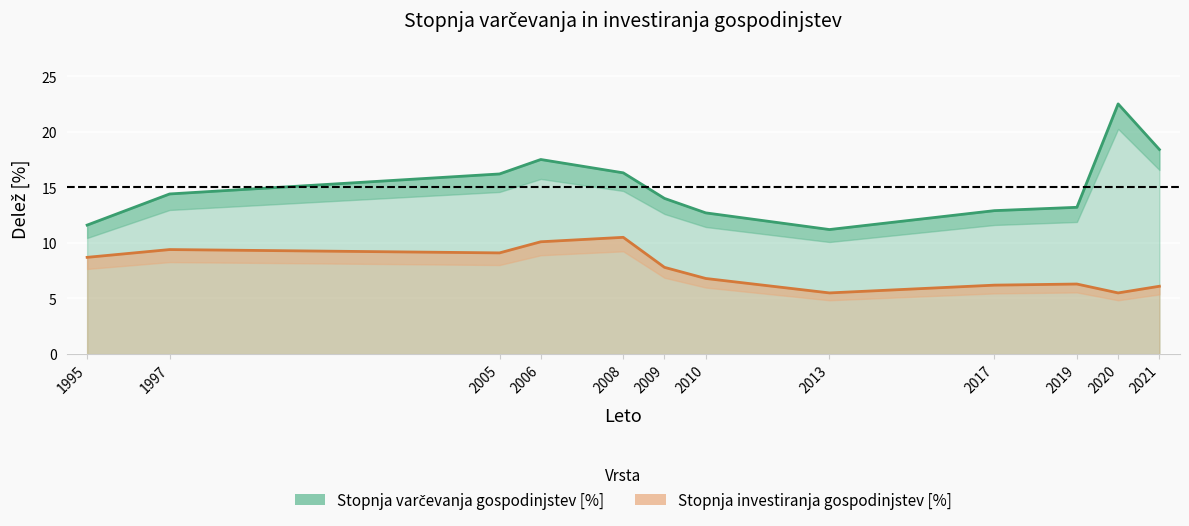

True or false: Stopnja varčevanja gospodinjstev [%] and Stopnja investiranja gospodinjstev [%] intersect in this chart.

False